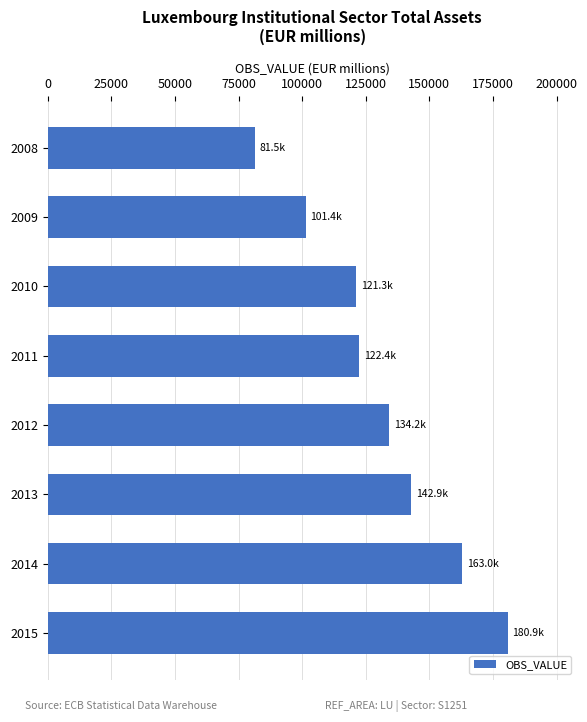

Read the value at 2011.

122437.5